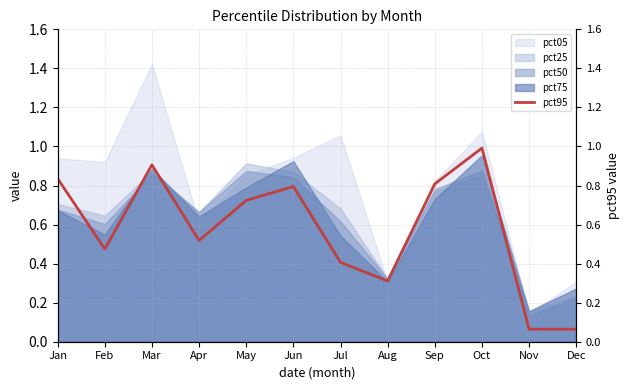

Rank the categories by value from lowest to highest.

Dec, Nov, Aug, Jul, Feb, Apr, May, Jun, Sep, Jan, Mar, Oct